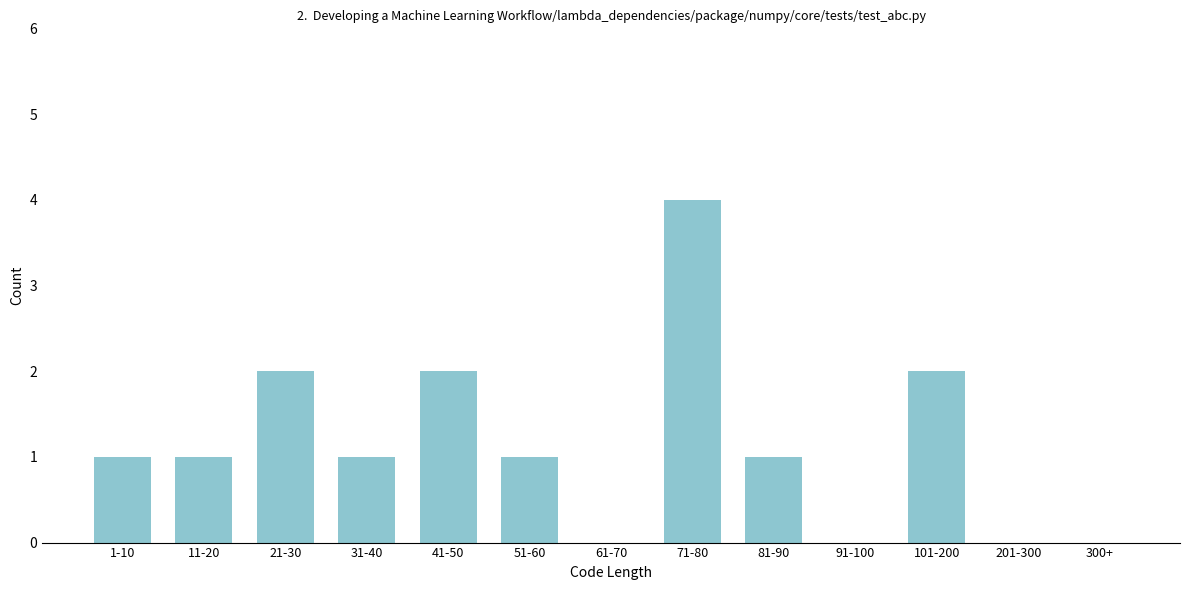

Reading left to right, list all the values displayed in this chart.

1-10=1	11-20=1	21-30=2	31-40=1	41-50=2	51-60=1	61-70=0	71-80=4	81-90=1	91-100=0	101-200=2	201-300=0	300+=0